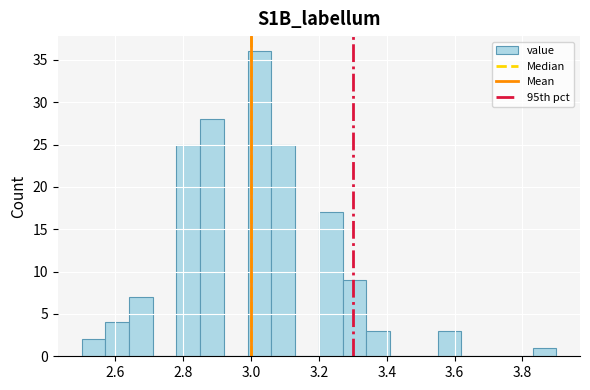

Read against the x-axis, roughly where is the centre of the tallest bar?

3.02